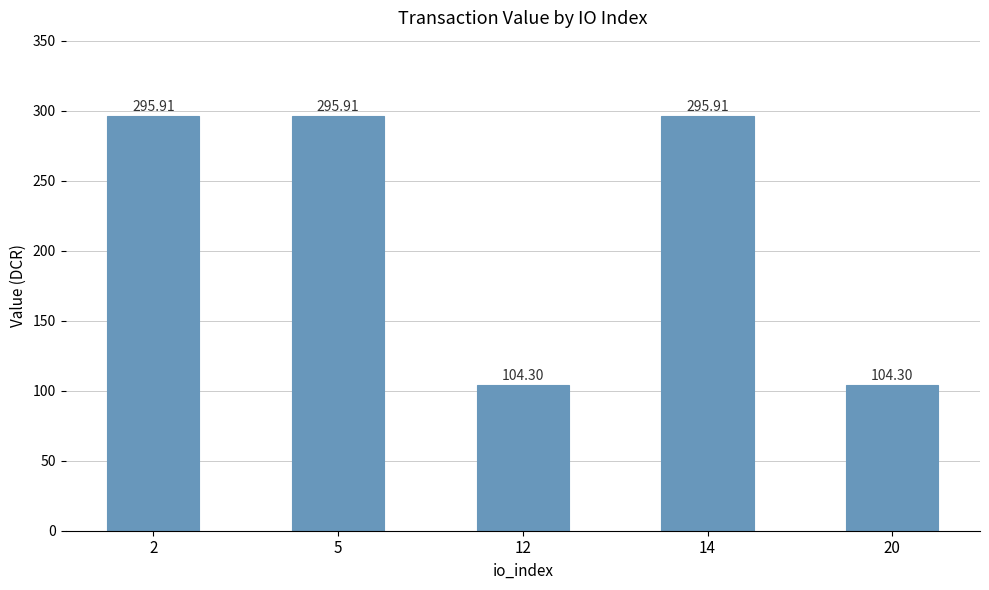

The value at 14 is 295.9. True or false?

True